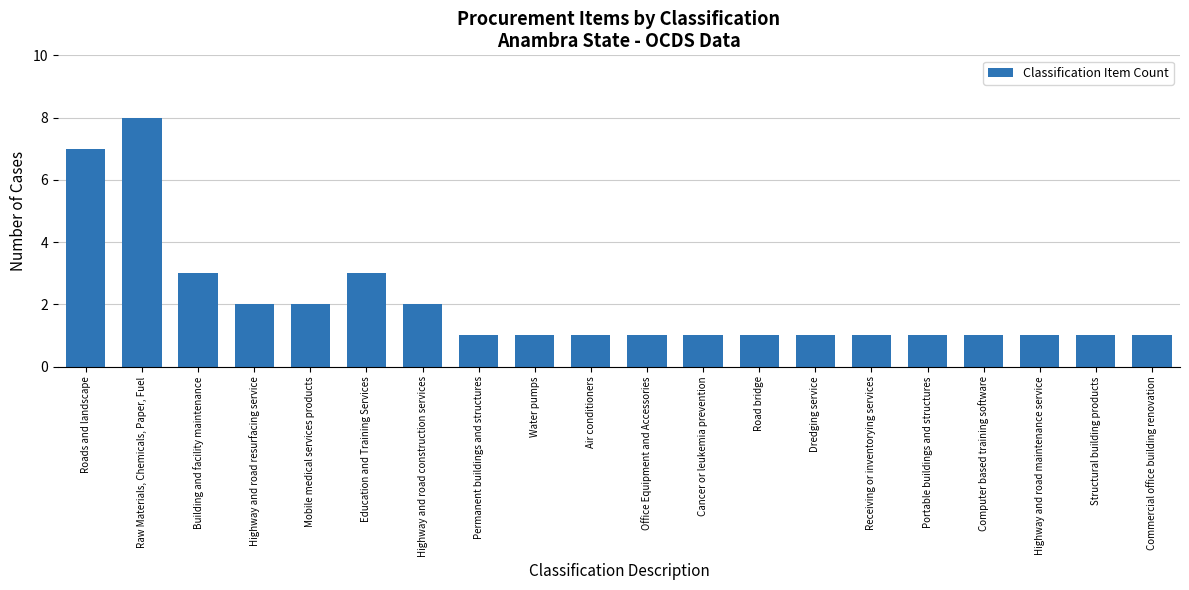

What is the difference between the maximum and minimum values?

7